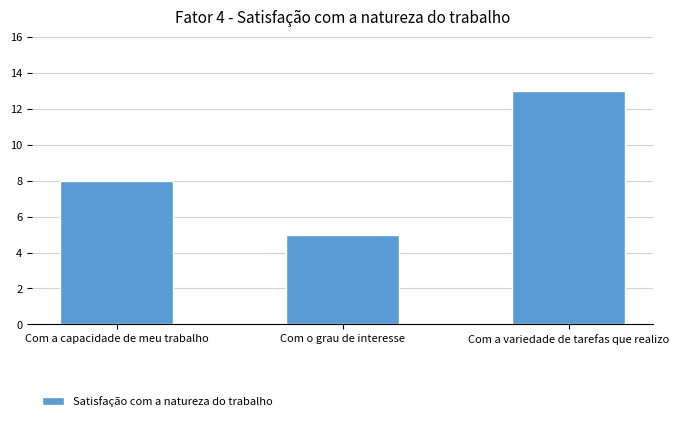

The chart shows a value of 8 at Com a capacidade de meu trabalho. True or false?

True